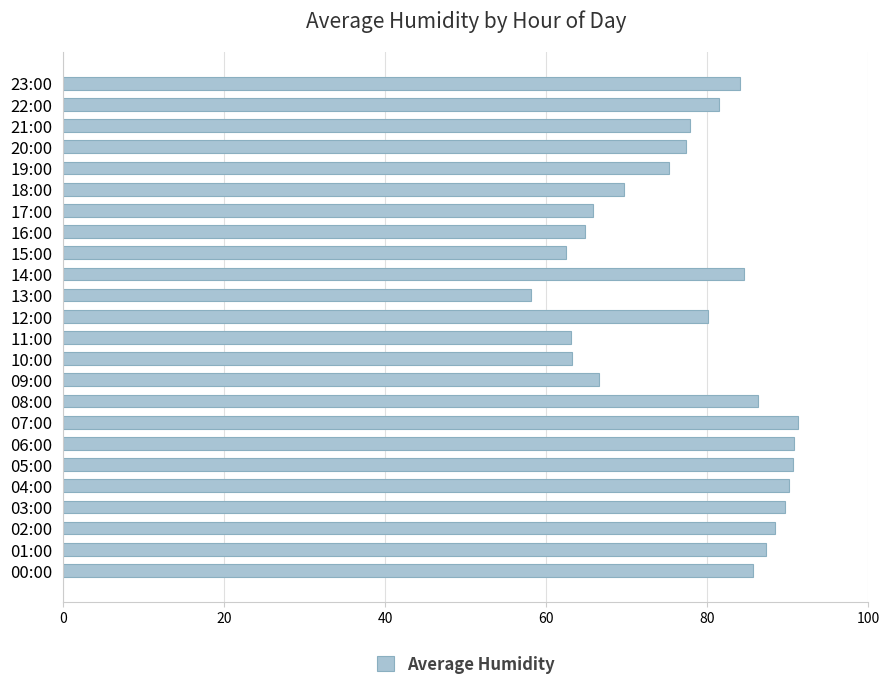

What is the sum of the values at 09:00 and 23:00?

150.5